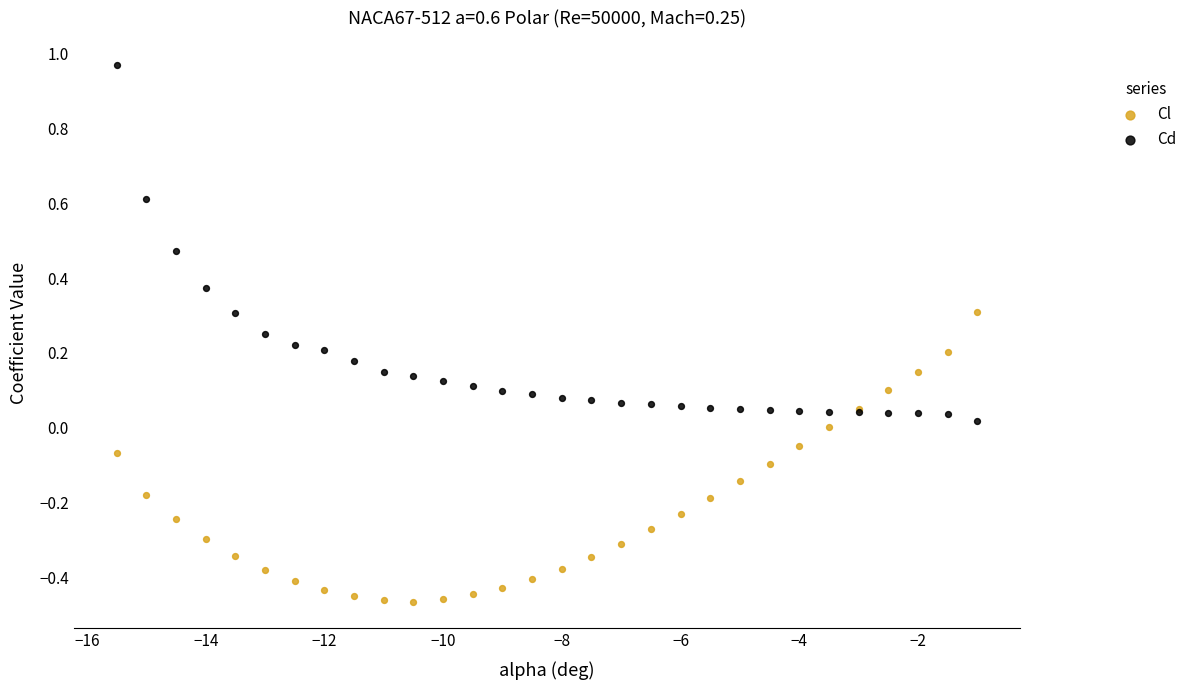

Which series has the widest spread of Y values?

Cd